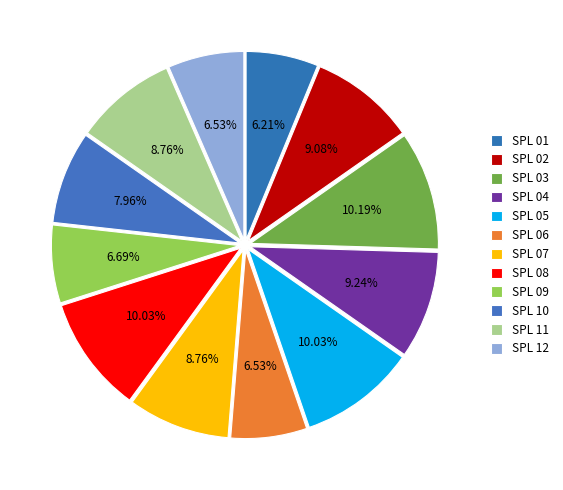

Rank the categories by value from lowest to highest.

SPL 01, SPL 06, SPL 12, SPL 09, SPL 10, SPL 07, SPL 11, SPL 02, SPL 04, SPL 05, SPL 08, SPL 03